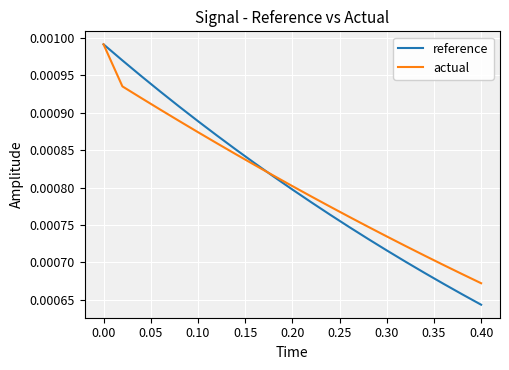

Which series has the widest spread of values?

reference